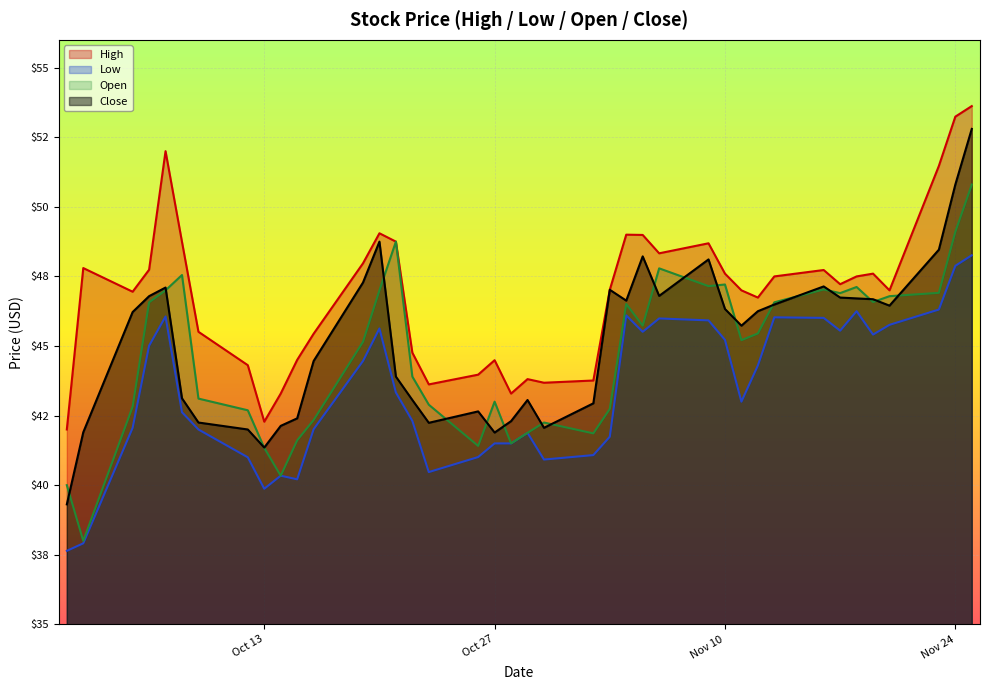

Reading left to right, list all the values displayed in this chart.

High: 42.0	47.8	47.0	47.7	52.0	48.7	45.5	44.3	42.3	43.3	44.5	45.4	48.0	49.0	48.8	44.8	43.6	44.0	44.5	43.3	43.8	43.7	43.8	47.0	49.0	49.0	48.3	48.7	47.6	47.0	46.7	47.5	47.7	47.2	47.5	47.6	47.0	51.5	53.2	53.6
Low: 37.6	37.9	42.1	45.0	46.1	42.6	42.0	41.0	39.9	40.3	40.2	42.0	44.5	45.6	43.3	42.3	40.5	41.0	41.5	41.5	41.9	40.9	41.1	41.7	46.1	45.5	46.0	45.9	45.2	43.0	44.3	46.0	46.0	45.5	46.2	45.4	45.8	46.3	47.9	48.3
Open: 40.0	38.0	42.8	46.6	47.0	47.5	43.1	42.7	41.3	40.3	41.6	42.3	45.1	47.0	48.8	43.9	42.9	41.4	43.0	41.5	41.9	42.2	41.9	42.7	46.5	45.7	47.8	47.1	47.2	45.2	45.5	46.6	47.0	46.9	47.1	46.6	46.8	46.9	49.1	50.8
Close: 39.3	41.9	46.2	46.8	47.1	43.1	42.2	42.0	41.4	42.1	42.4	44.5	47.3	48.8	43.9	43.1	42.2	42.6	41.9	42.3	43.1	42.1	42.9	47.0	46.6	48.2	46.8	48.1	46.3	45.7	46.2	46.5	47.1	46.7	46.7	46.7	46.5	48.5	50.8	52.8